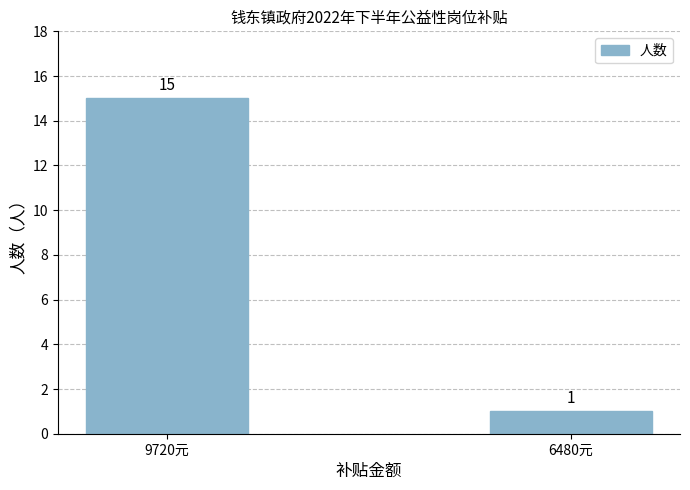

Which category has the lowest value across all series?

6480元